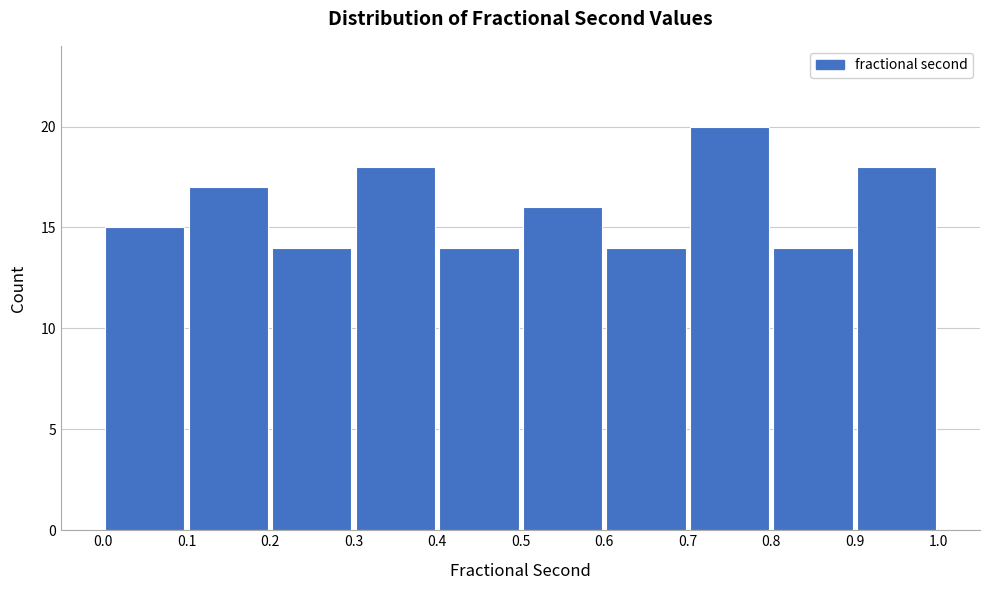

What is the height of the bar covering 0.2 to 0.3 on the x-axis? The values are not printed on the chart, so give them approximately, as read against the axis.

14